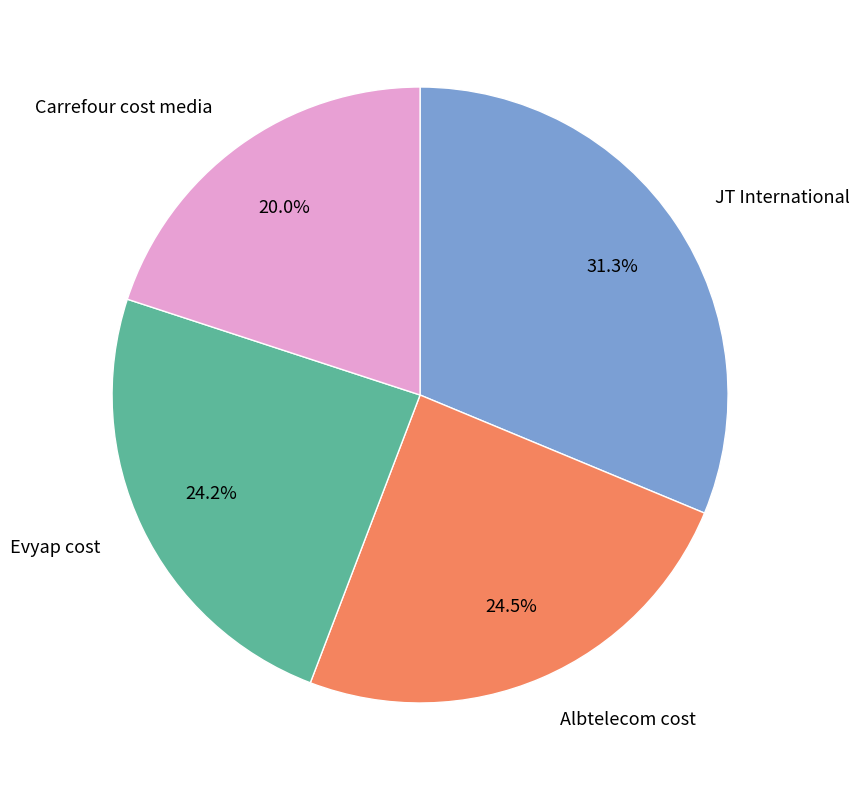

Approximately how many times larger is the value at Evyap cost compared to Carrefour cost media?

1.2